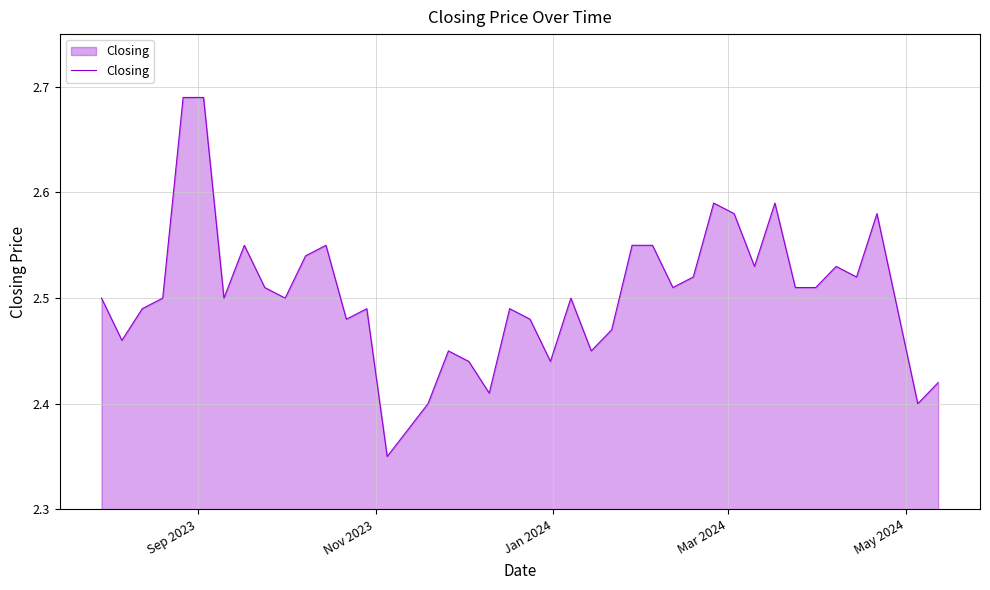

Reading left to right, what are all the values shown in this chart?

2.5	2.5	2.5	2.5	2.7	2.7	2.5	2.5	2.5	2.5	2.5	2.5	2.5	2.5	2.4	2.4	2.5	2.4	2.4	2.5	2.5	2.4	2.5	2.5	2.5	2.5	2.5	2.5	2.5	2.6	2.6	2.5	2.6	2.5	2.5	2.5	2.5	2.6	2.4	2.4